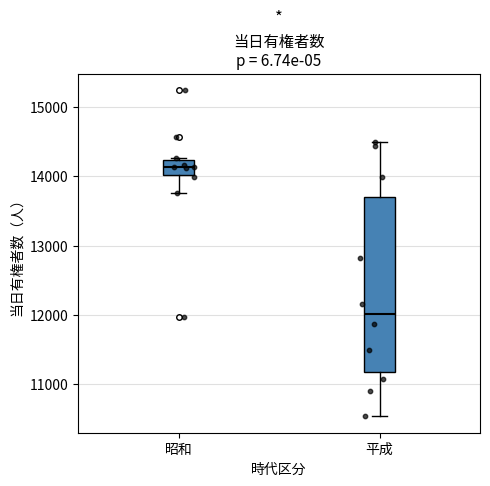

Which box has the highest median line?

昭和